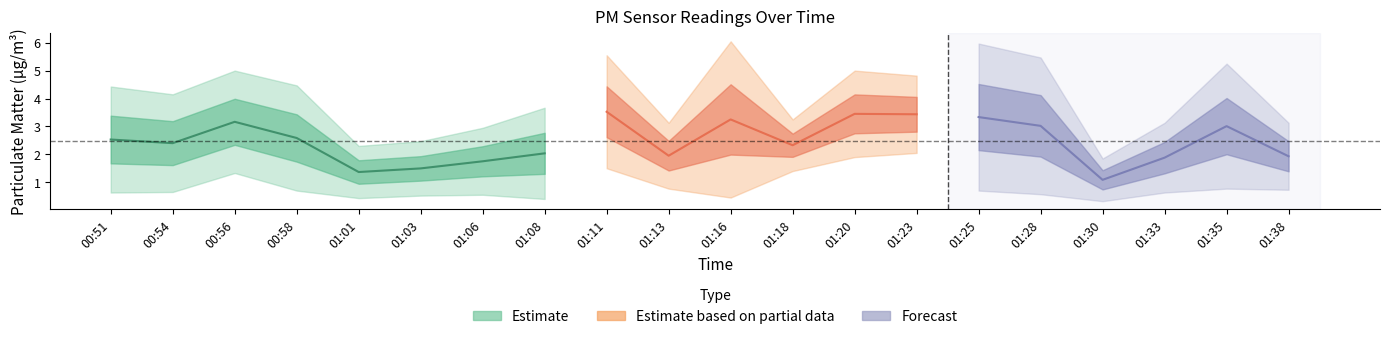

Which category has the highest value in the P2 series?

01:23